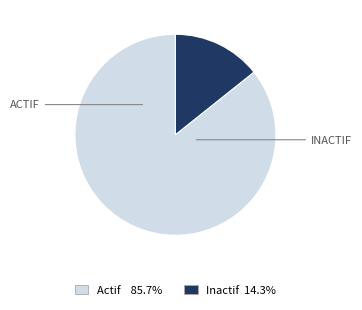

Which has a higher value, Inactif or Actif?

Actif